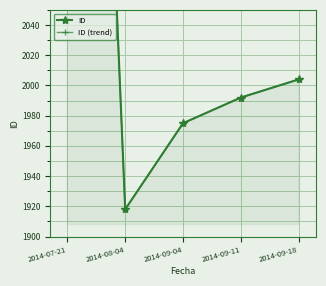

How many lines are shown in the chart?

2